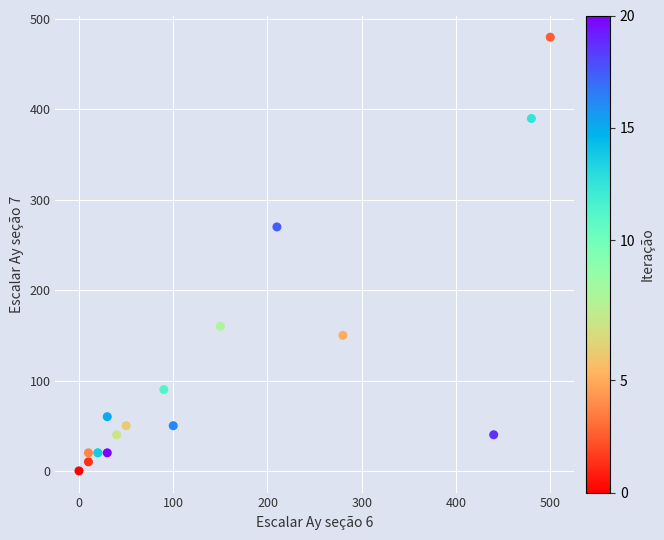

What Y value in the scatter plot is closest to 240?

270